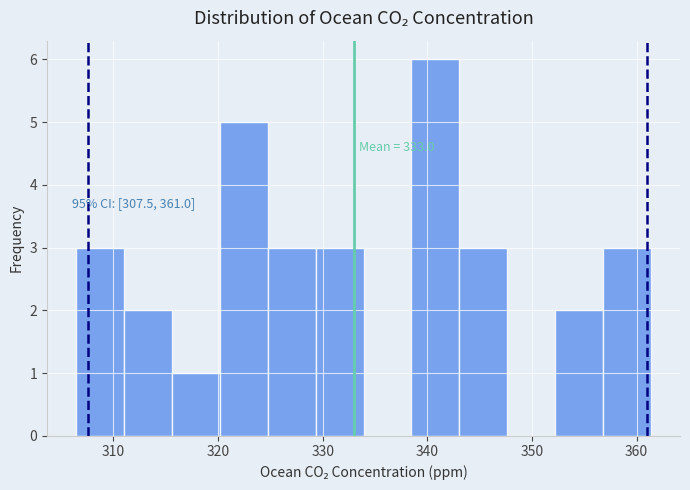

Which range on the x-axis has the tallest bar?

338 to 343